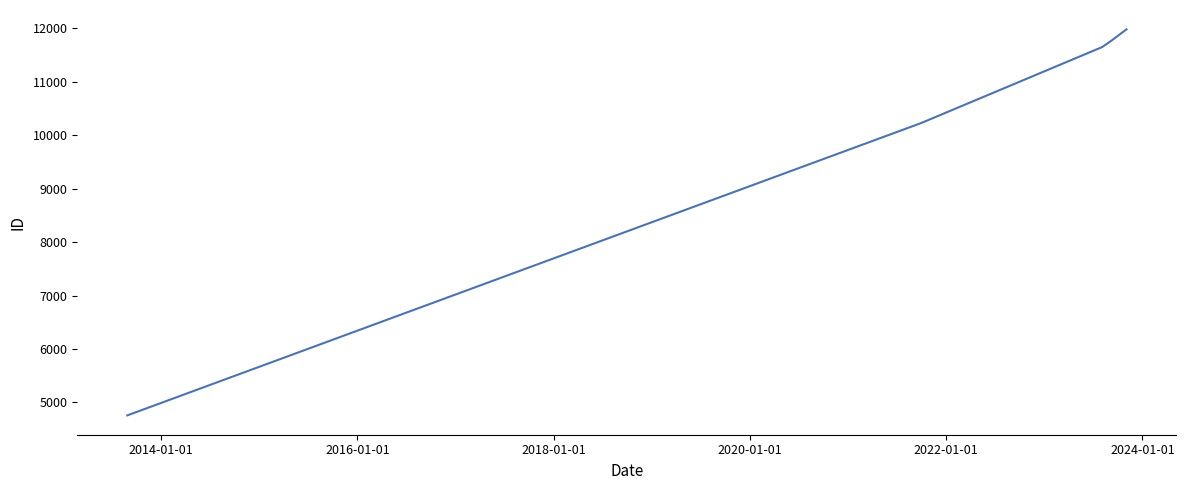

Is this an area chart (filled region under the line)?

No